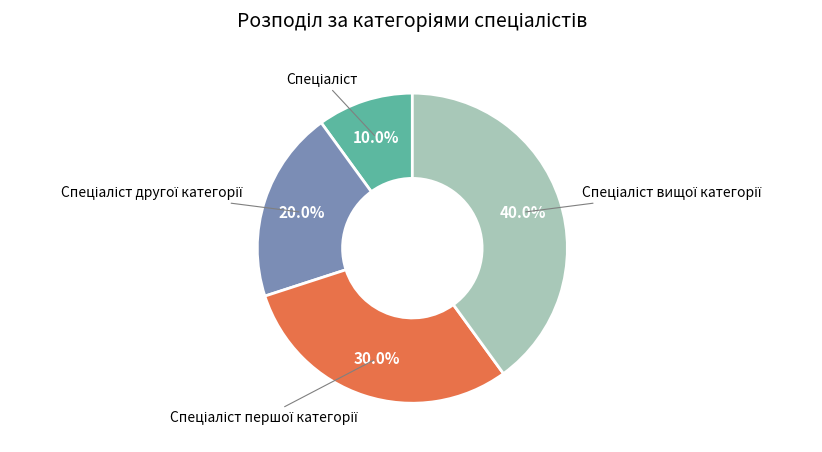

Is there a majority slice in this chart?

No